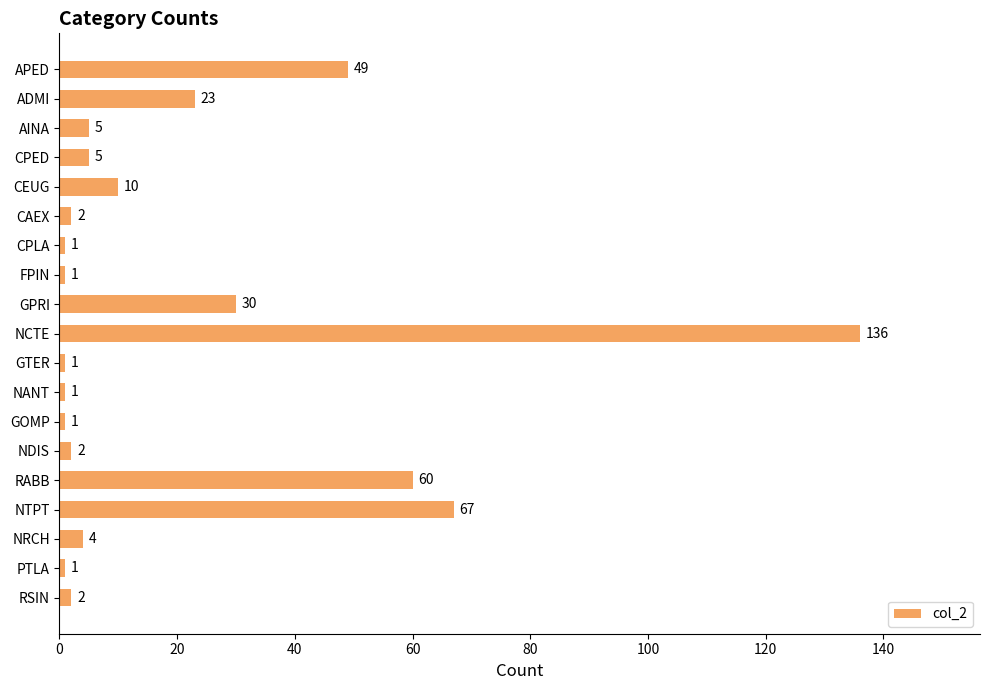

How many bars are there in total?

19